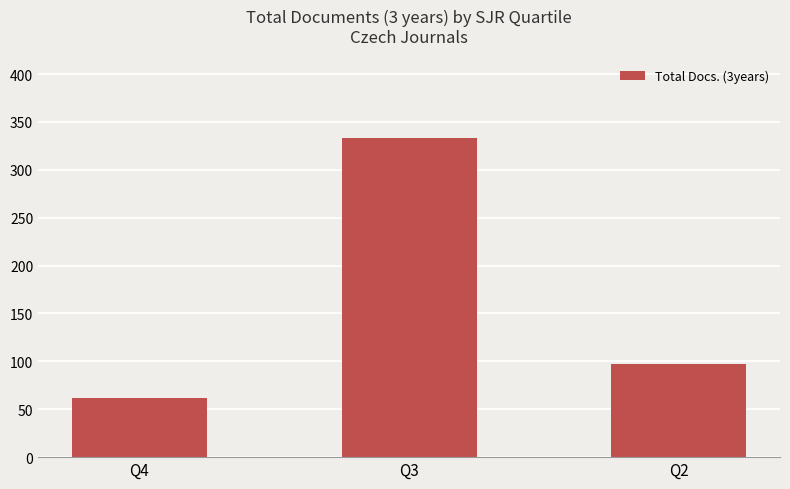

What is the sum of the values at Q3 and Q2?

430